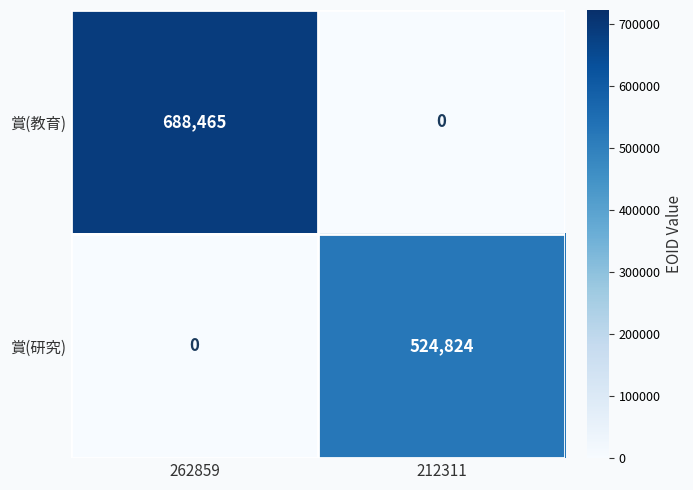

Reading left to right, list all the values displayed in this chart.

賞(教育): 262859=688465	212311=0
賞(研究): 262859=0	212311=524824